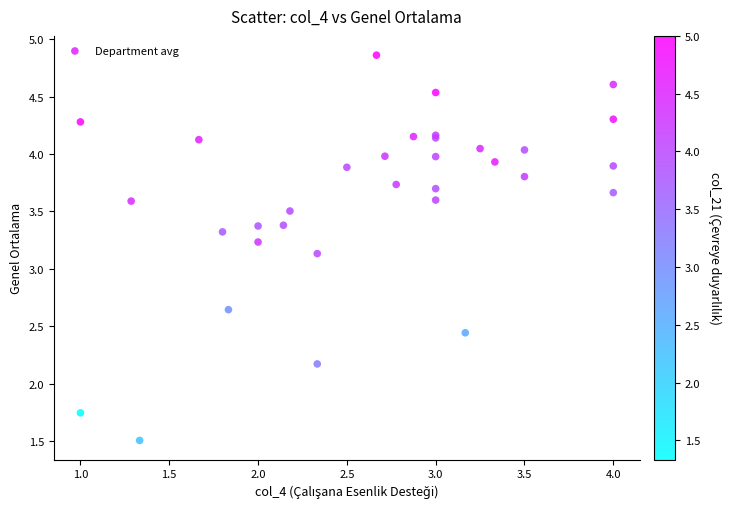

What Y value in the scatter plot is closest to 3?

3.1